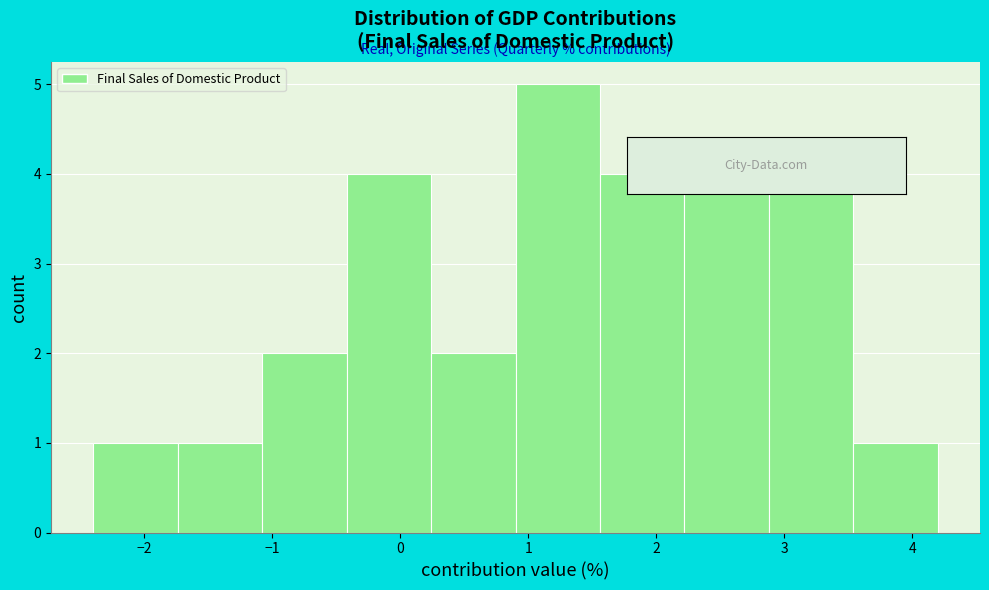

Reading left to right, transcribe this chart: for each bar, give the range it covers on the x-axis and its height. Neither the bar edges nor the heights are printed on the chart, so give them approximately, as read against the axes.

-2.40 to -1.74: 1
-1.74 to -1.08: 1
-1.08 to -0.42: 2
-0.42 to 0.24: 4
0.24 to 0.90: 2
0.90 to 1.56: 5
1.56 to 2.22: 4
2.22 to 2.88: 4
2.88 to 3.54: 4
3.54 to 4.20: 1